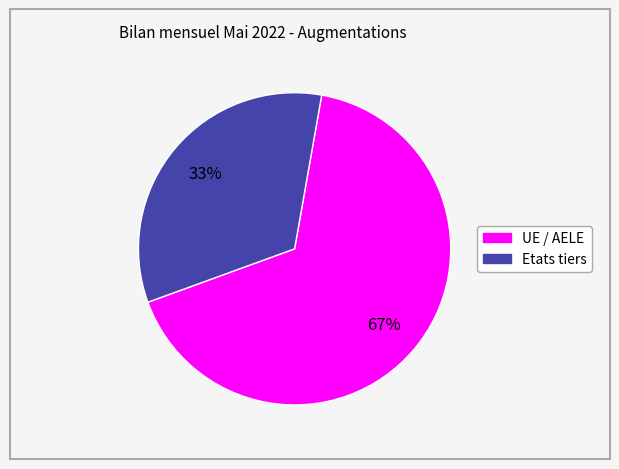

Is the sum of UE / AELE and Etats tiers greater than half?

Yes